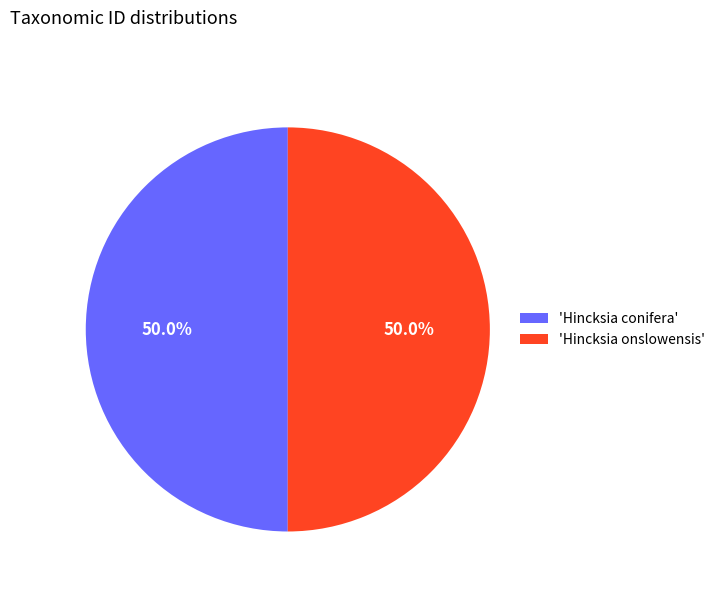

What is the ratio of the value at 'Hincksia onslowensis' to the value at 'Hincksia conifera'?

1.0